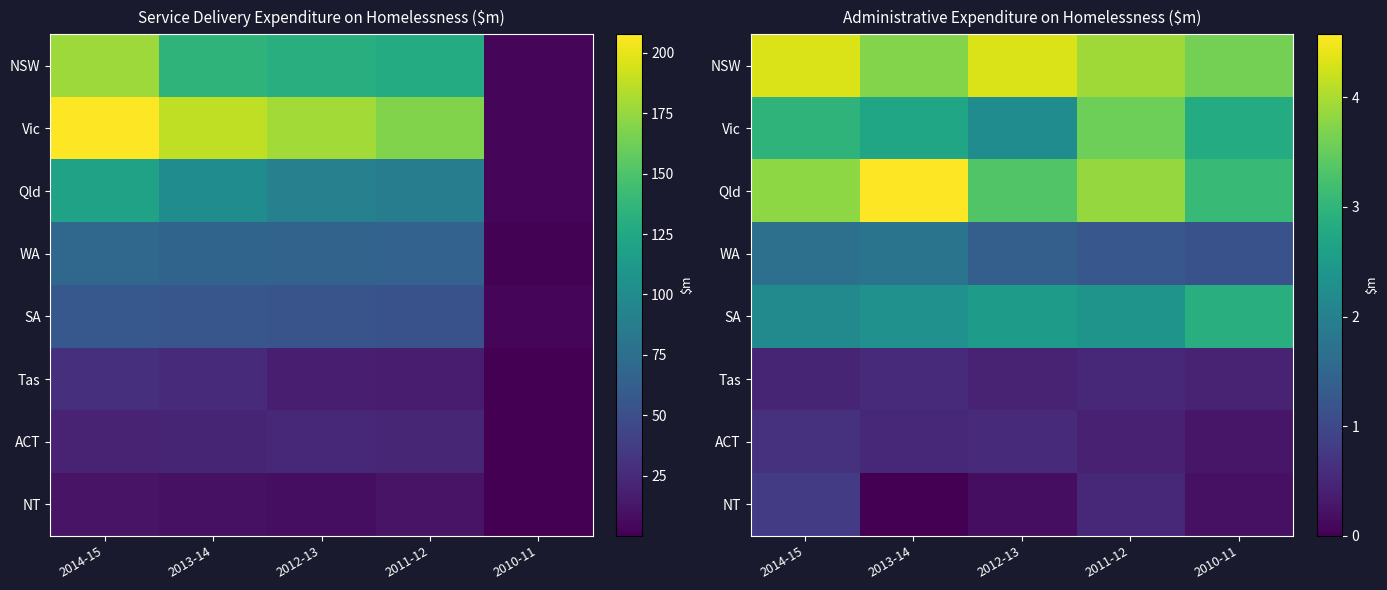

How many distinct data groups are displayed?

8